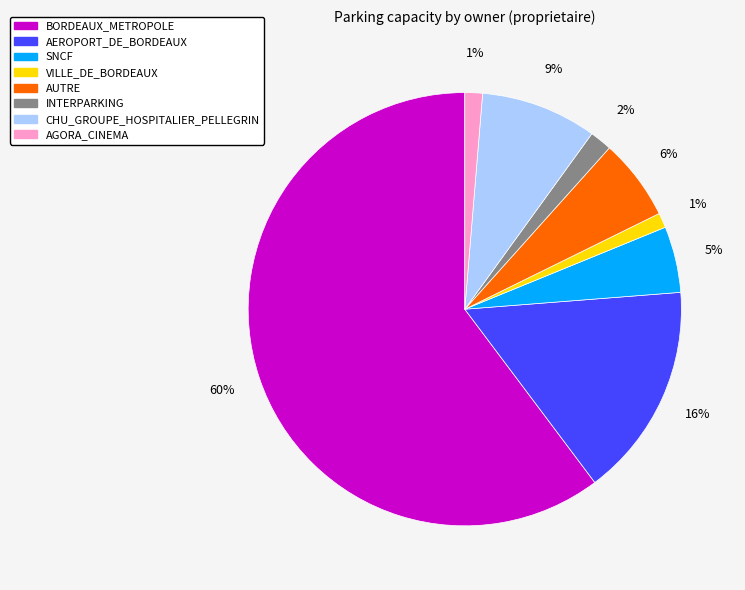

To the nearest percent, what is the average slice percentage?

12%